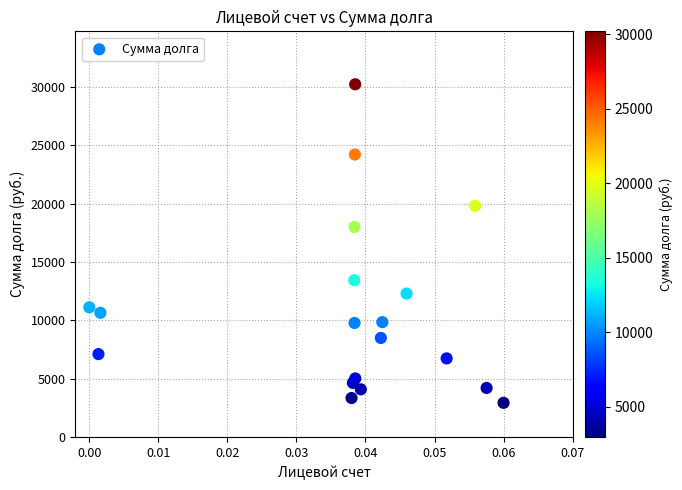

What is the range of Y values (max minus min)?

27257.0